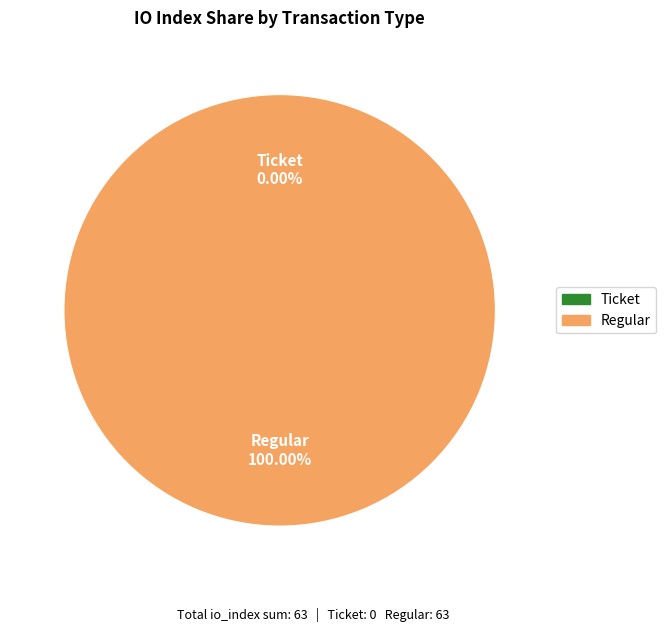

What is the change in value from Ticket (index 0) to Regular (index 63)?

+63